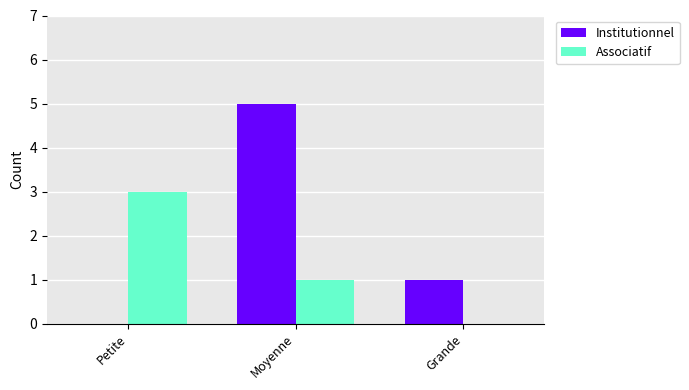

What is the sum of the Institutionnel values at Grande and Moyenne?

6